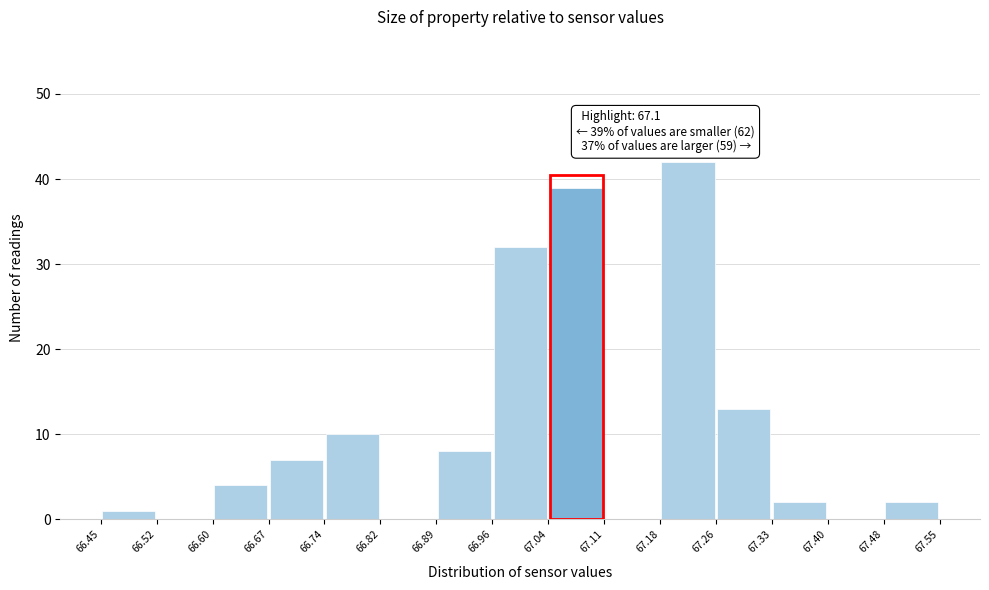

Over which range of the x-axis is the bar tallest?

67.18 to 67.26